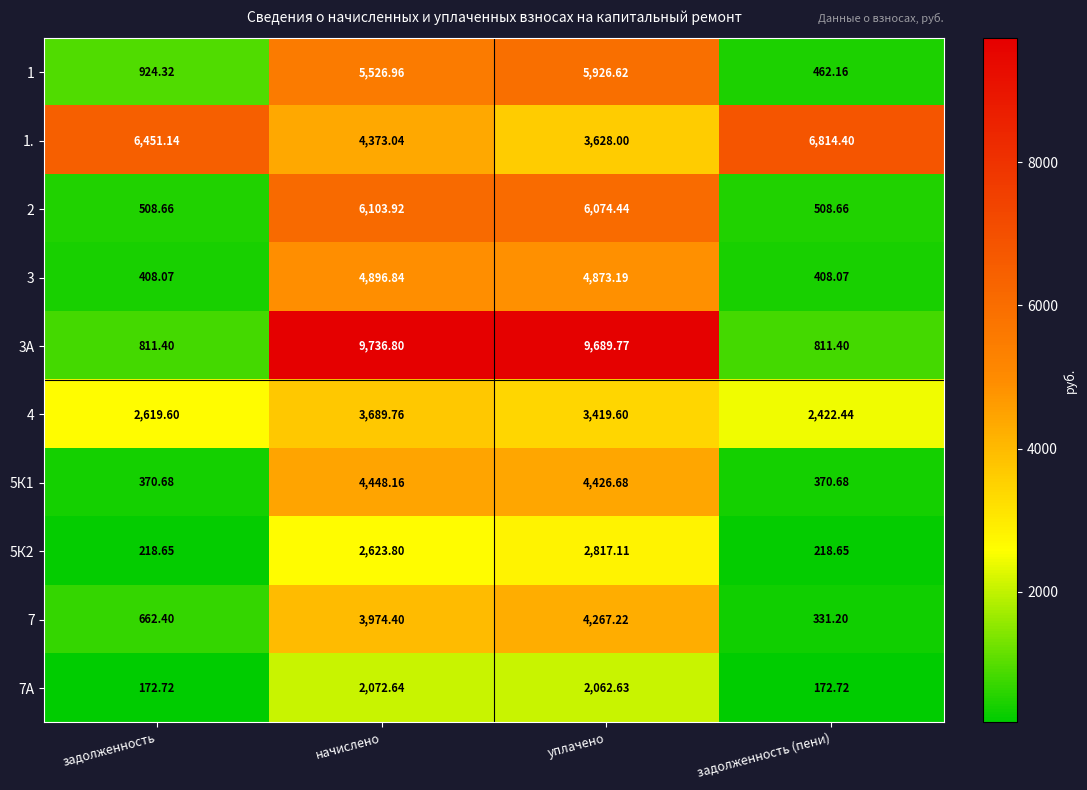

Which series has the largest total across all categories?

1.